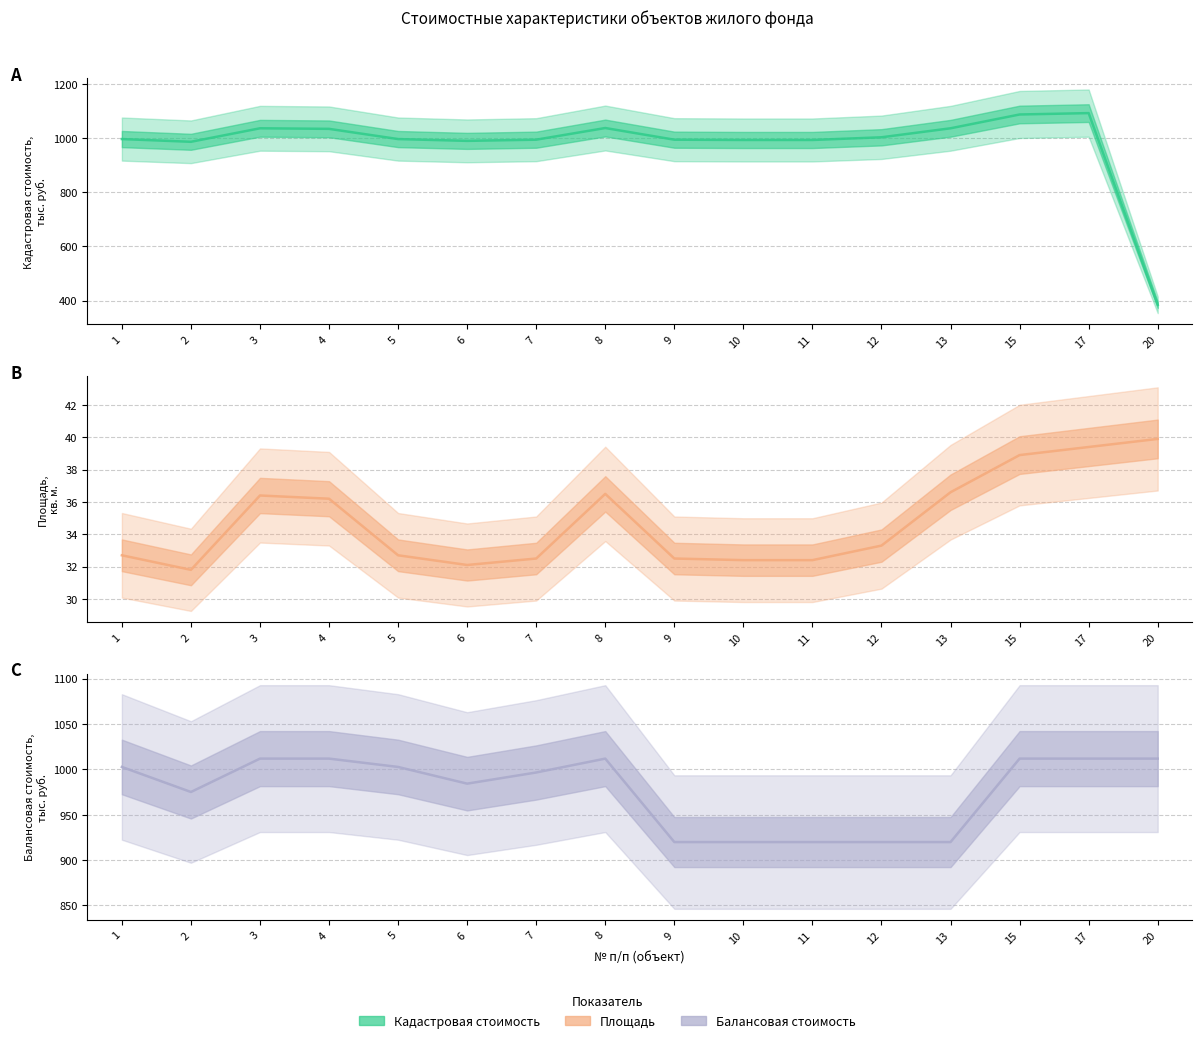

At which category does Площадь reach its first local valley?

2